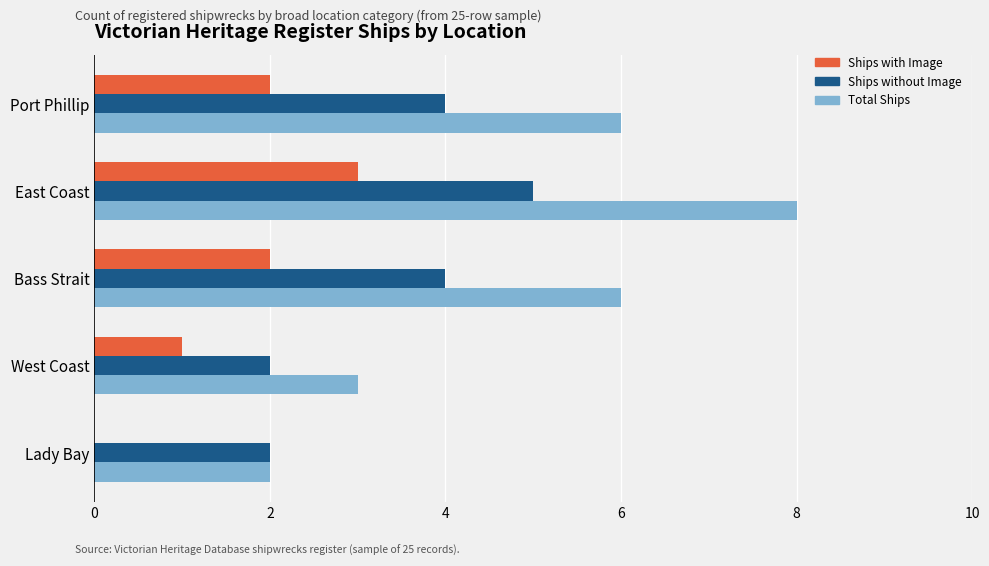

True or false: Ships without Image has a value of 5 at Bass Strait.

False